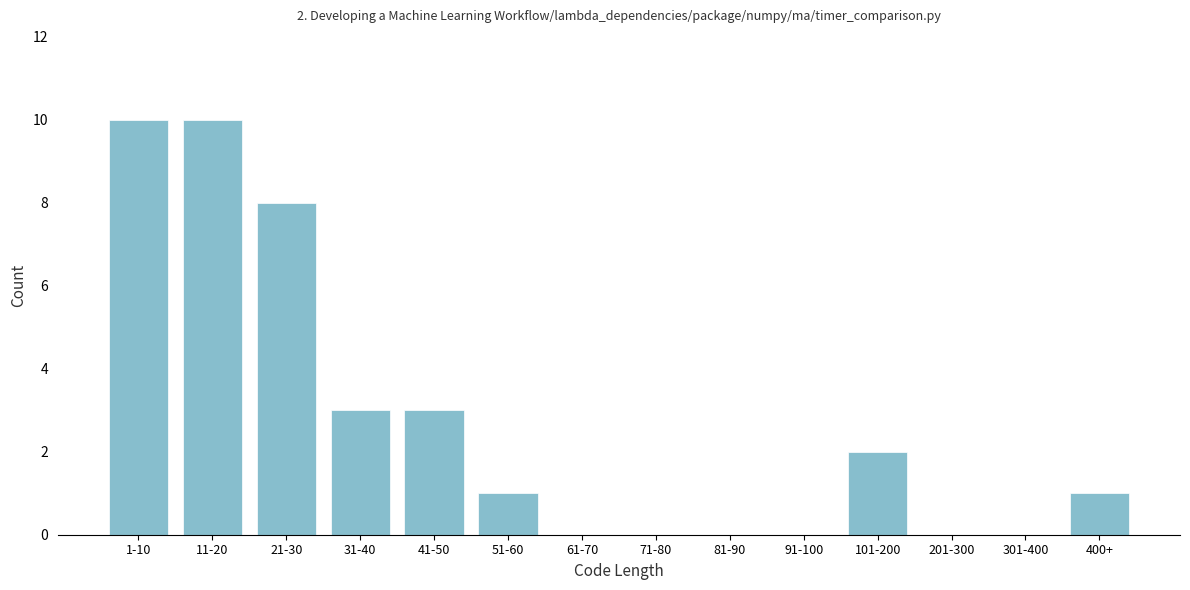

Reading left to right, extract all data points from this chart.

1-10=10	11-20=10	21-30=8	31-40=3	41-50=3	51-60=1	61-70=0	71-80=0	81-90=0	91-100=0	101-200=2	201-300=0	301-400=0	400+=1